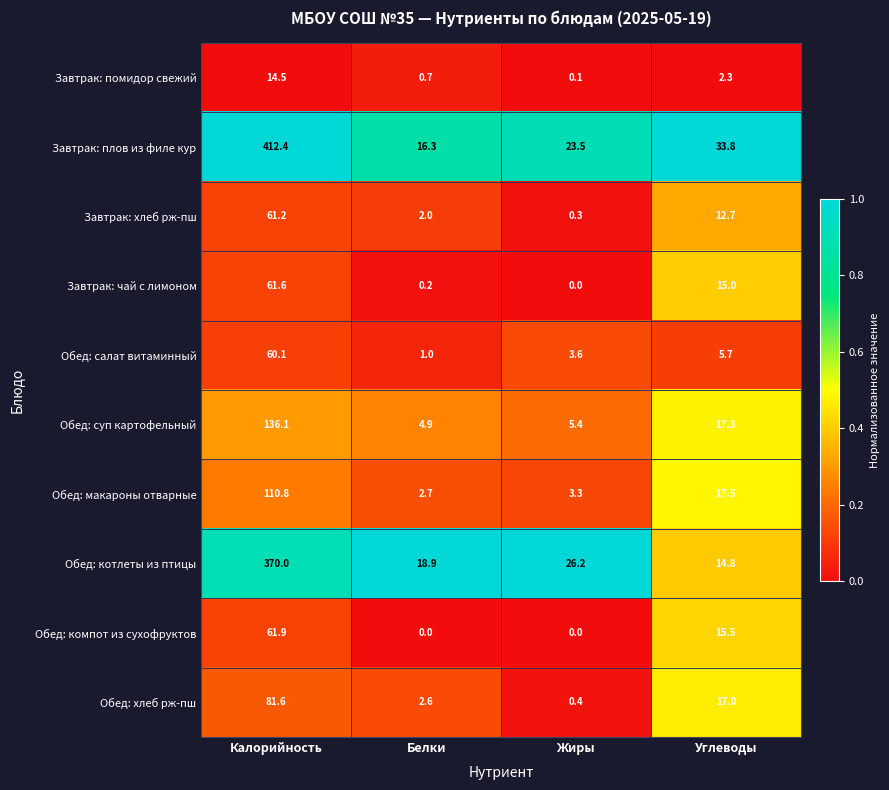

Which series has the largest total across all categories?

Завтрак: плов из филе кур